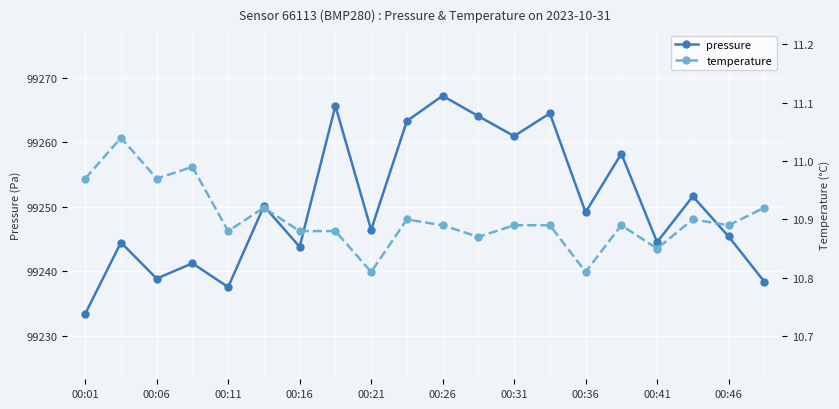

True or false: temperature and pressure cross at least once.

False